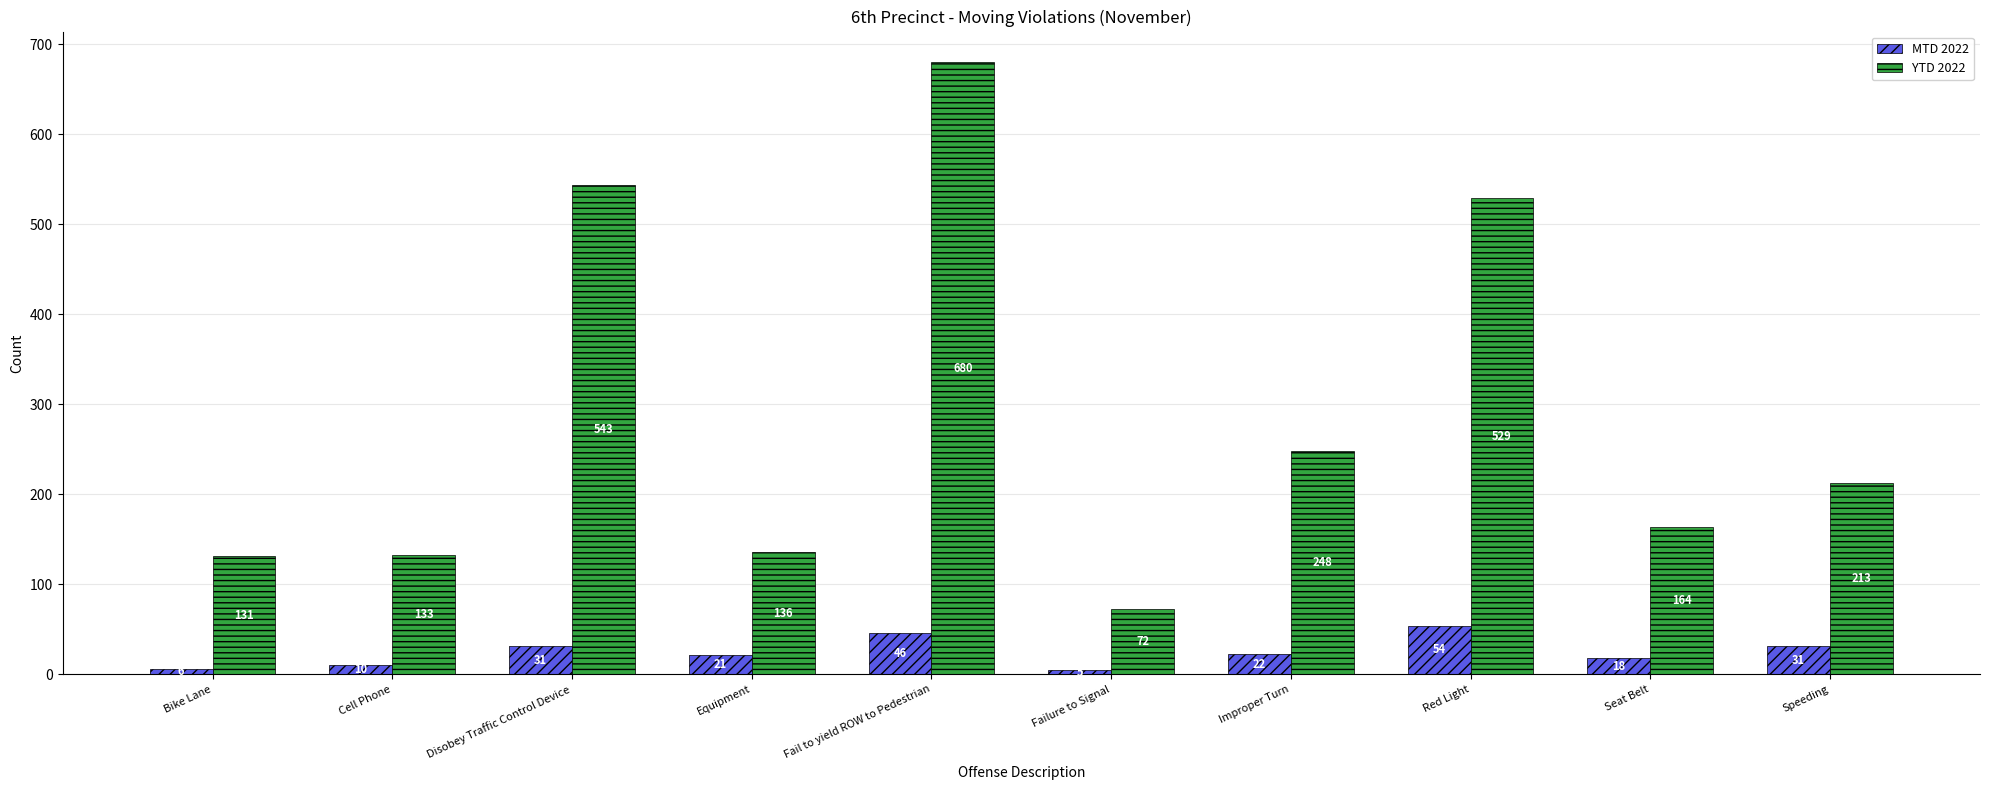

Reading left to right, what are all the values shown in this chart?

MTD 2022: 6	10	31	21	46	5	22	54	18	31
YTD 2022: 131	133	543	136	680	72	248	529	164	213